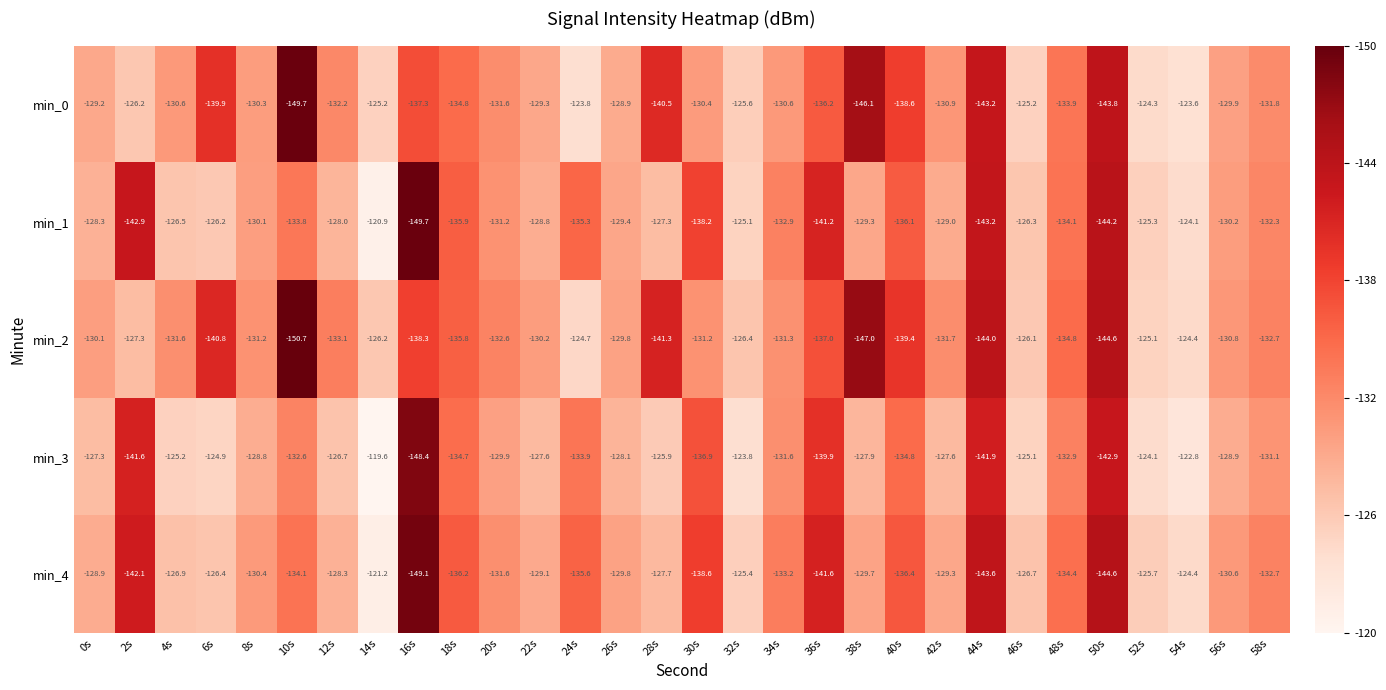

Which label corresponds to the smallest value in the chart?

10s